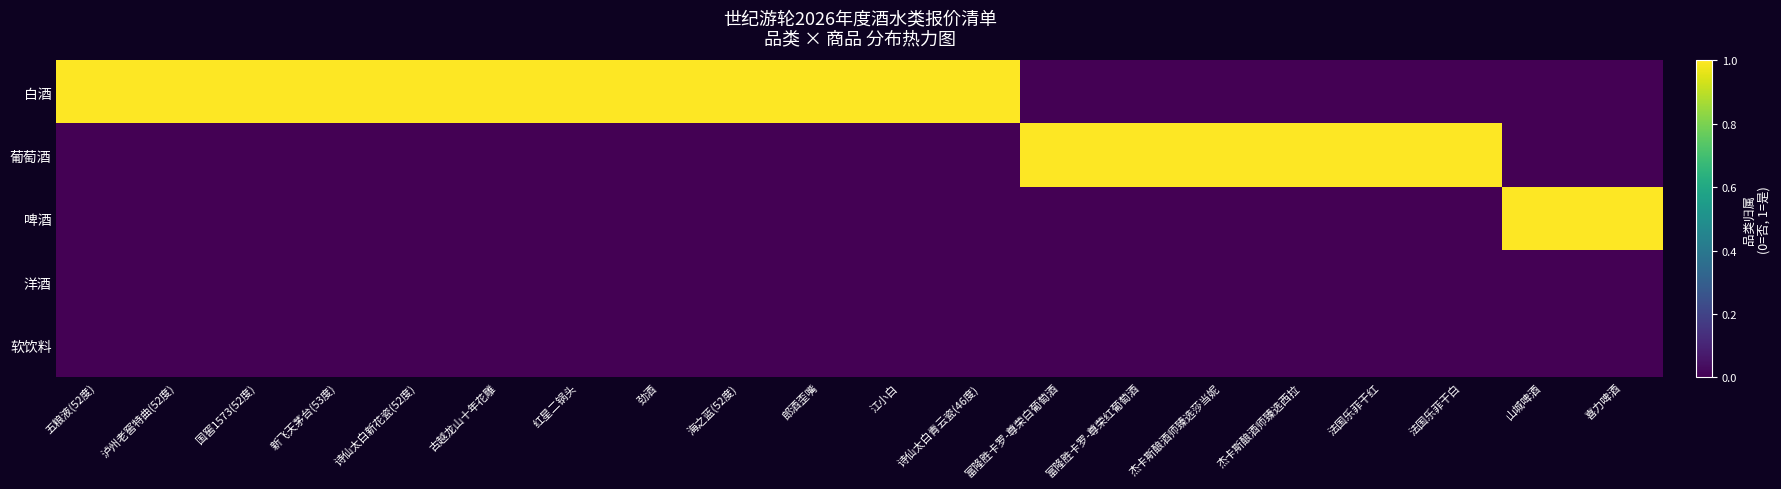

How many categories are shown in the chart?

20